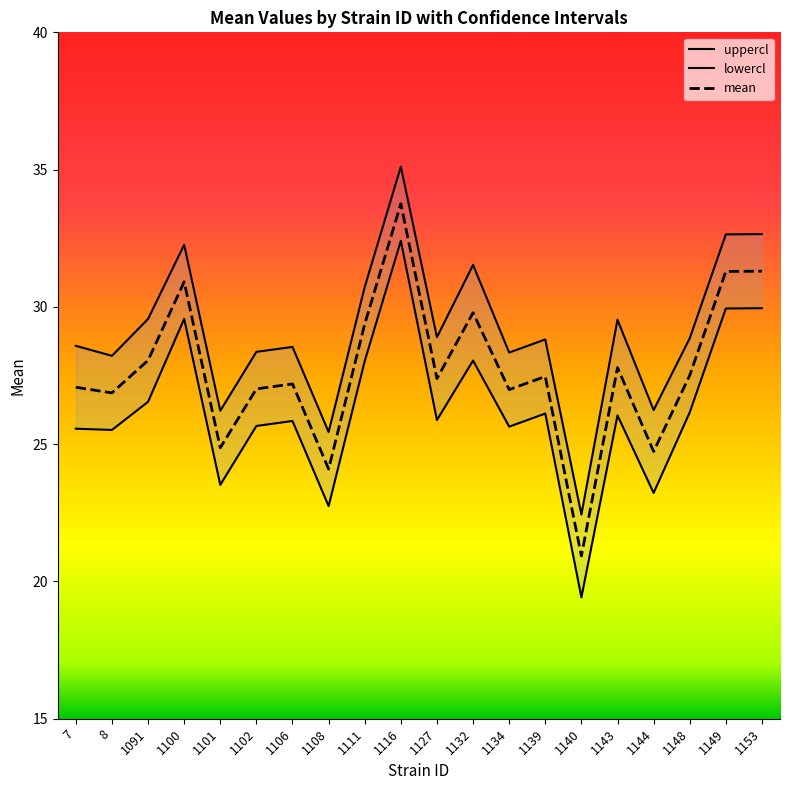

The value of mean at 1127 is 18.1. True or false?

False